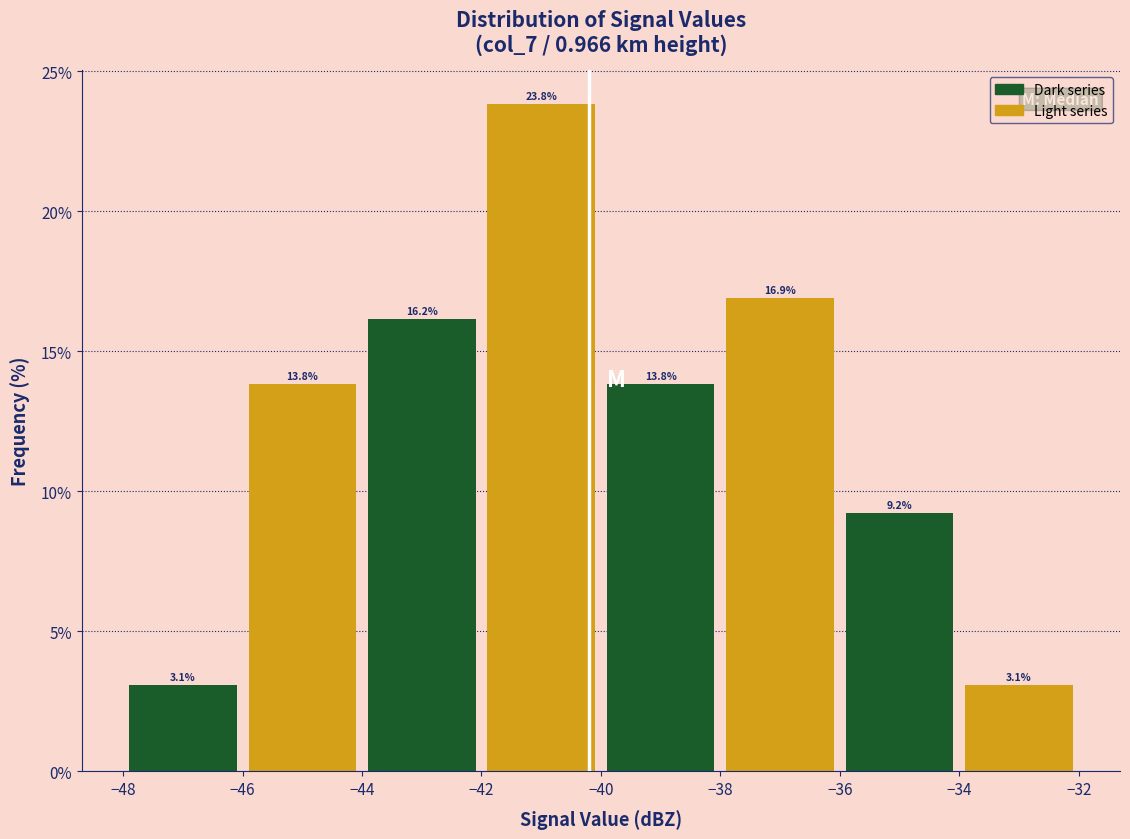

Over which range of the x-axis is the bar tallest?

-42 to -40